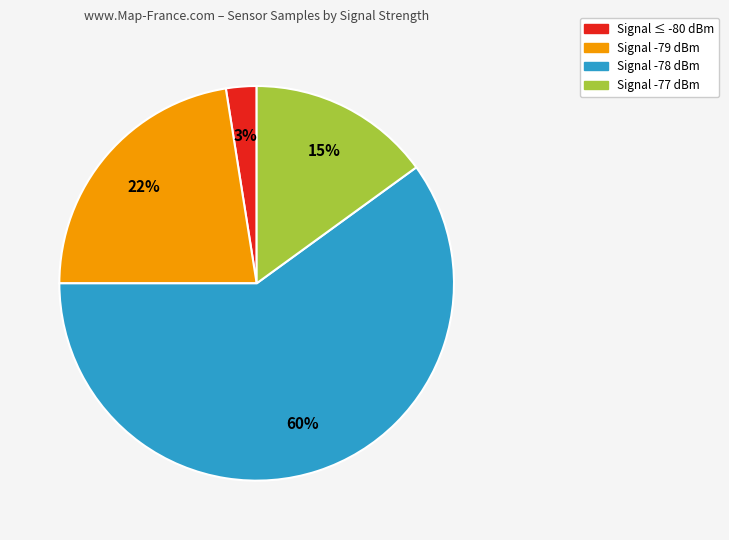

Is there any slice that represents more than half of the pie?

Yes